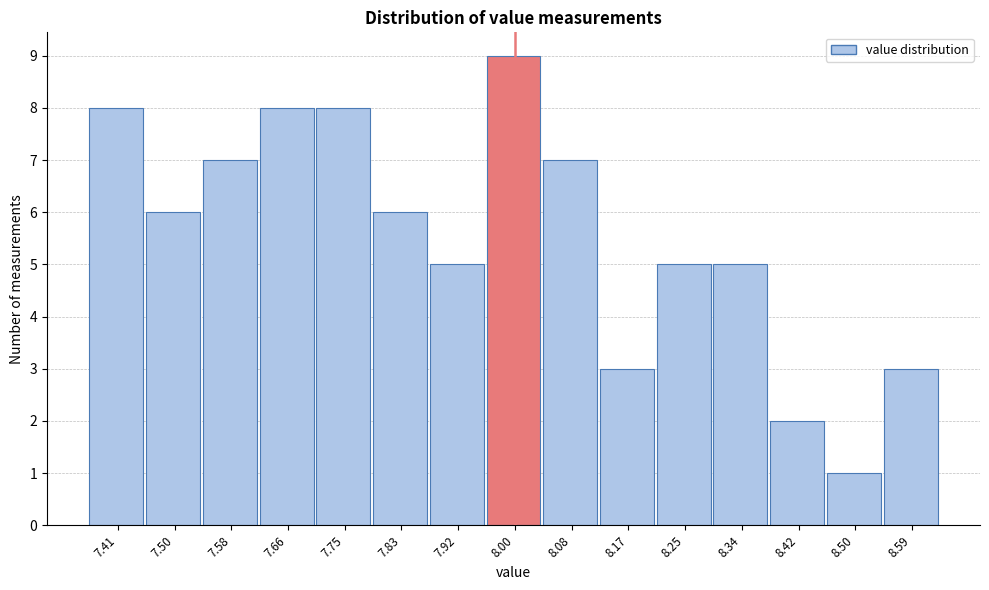

Reading left to right, transcribe this chart: for each bar, give the range it covers on the x-axis and its height. Neither the bar edges nor the heights are printed on the chart, so give them approximately, as read against the axes.

7.370 to 7.454: 8
7.454 to 7.538: 6
7.538 to 7.622: 7
7.622 to 7.706: 8
7.706 to 7.790: 8
7.790 to 7.874: 6
7.874 to 7.958: 5
7.958 to 8.042: 9
8.042 to 8.126: 7
8.126 to 8.210: 3
8.210 to 8.294: 5
8.294 to 8.378: 5
8.378 to 8.462: 2
8.462 to 8.546: 1
8.546 to 8.630: 3